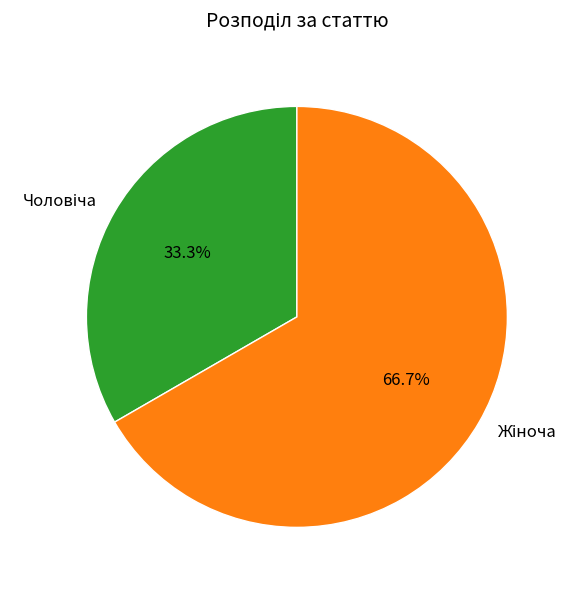

Does any single category account for the majority?

Yes